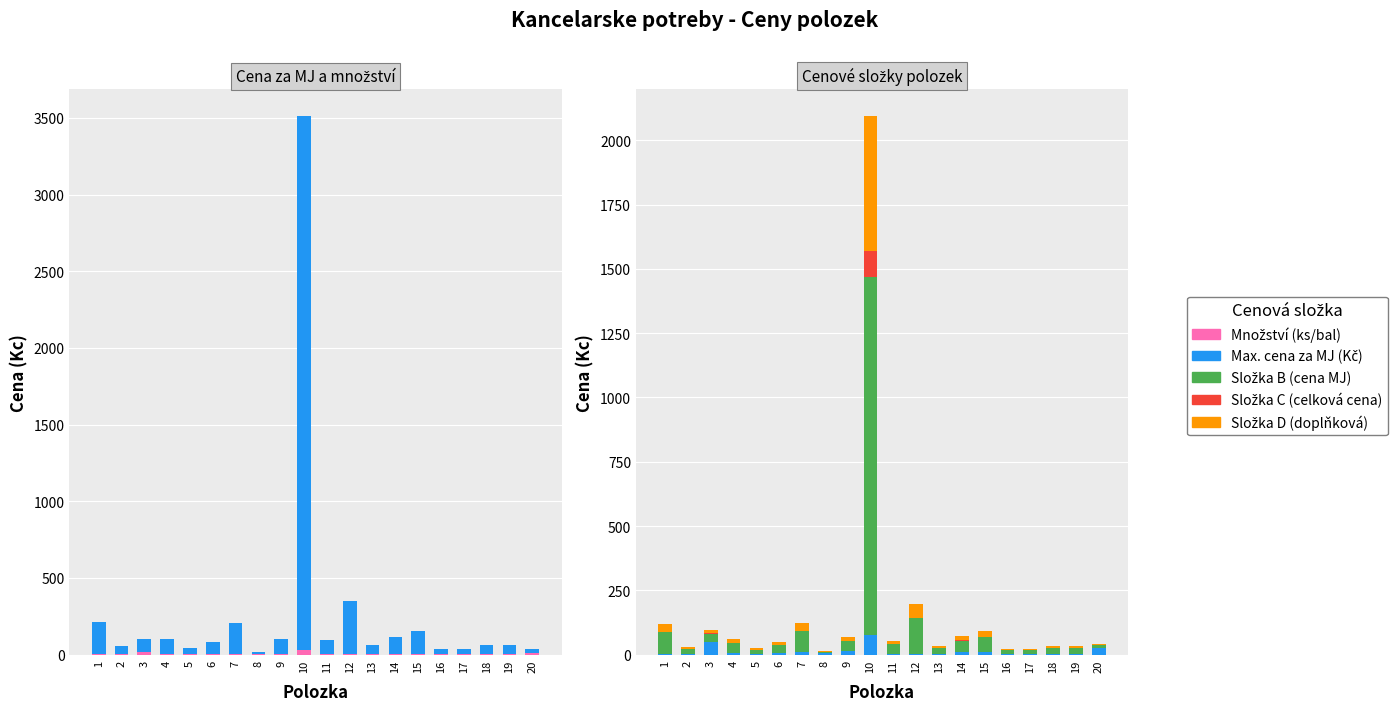

What is the difference between the maximum and minimum values in the Složka B (cena MJ) series?

1386.4